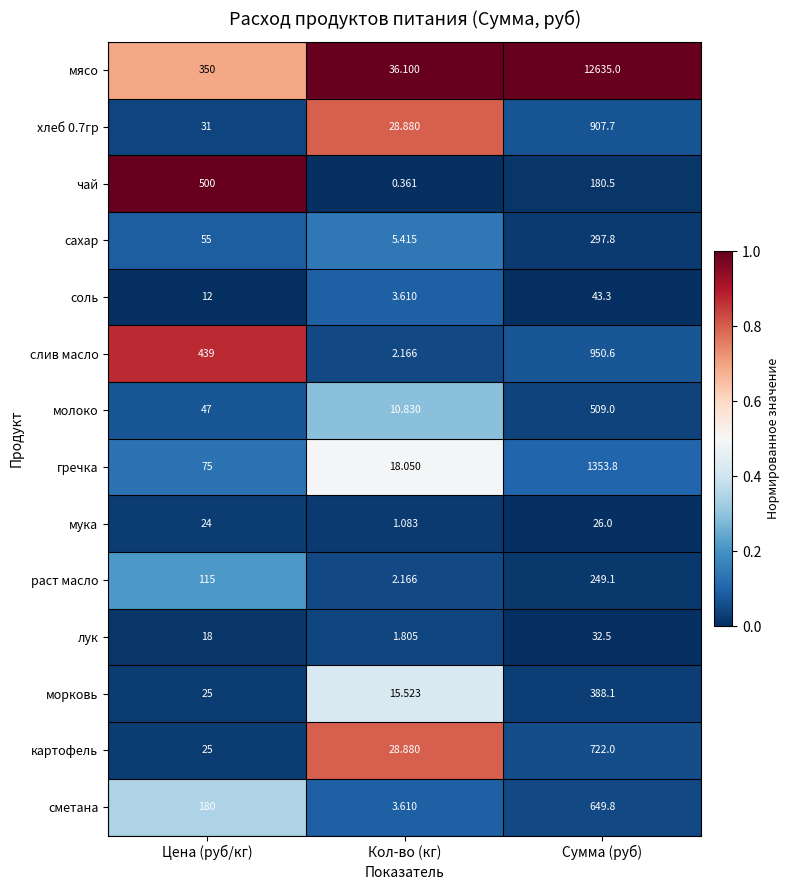

Which series has the widest spread of values?

мясо